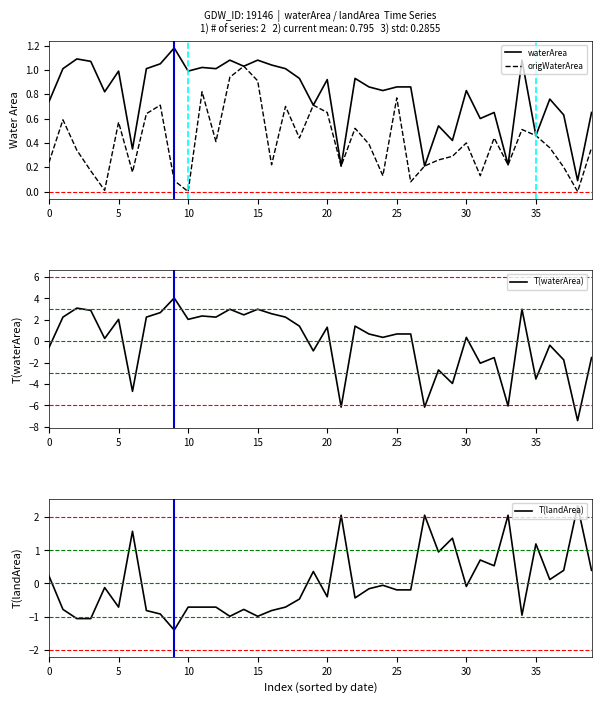

What are all the series names shown in the legend?

waterArea, origWaterArea, T(waterArea), T(landArea)